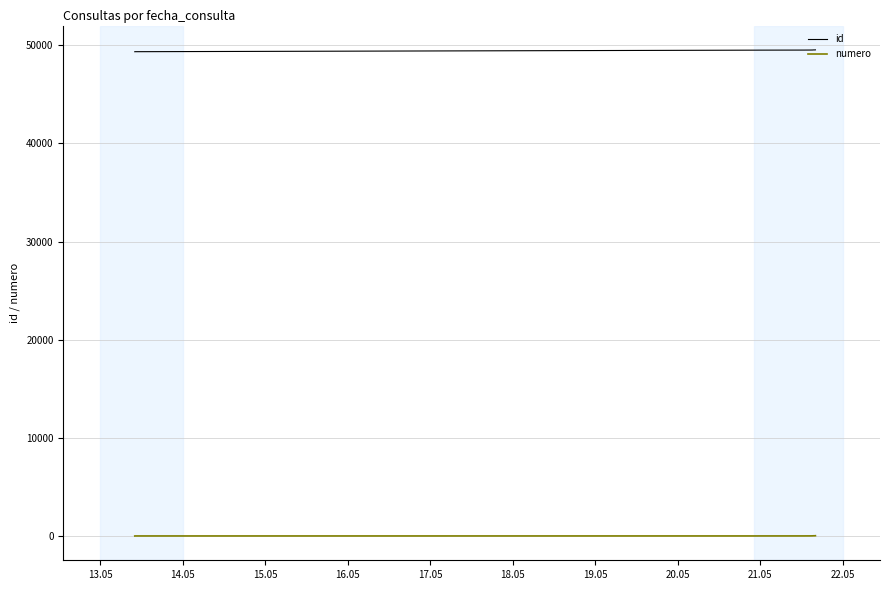

True or false: numero and id cross at least once.

False